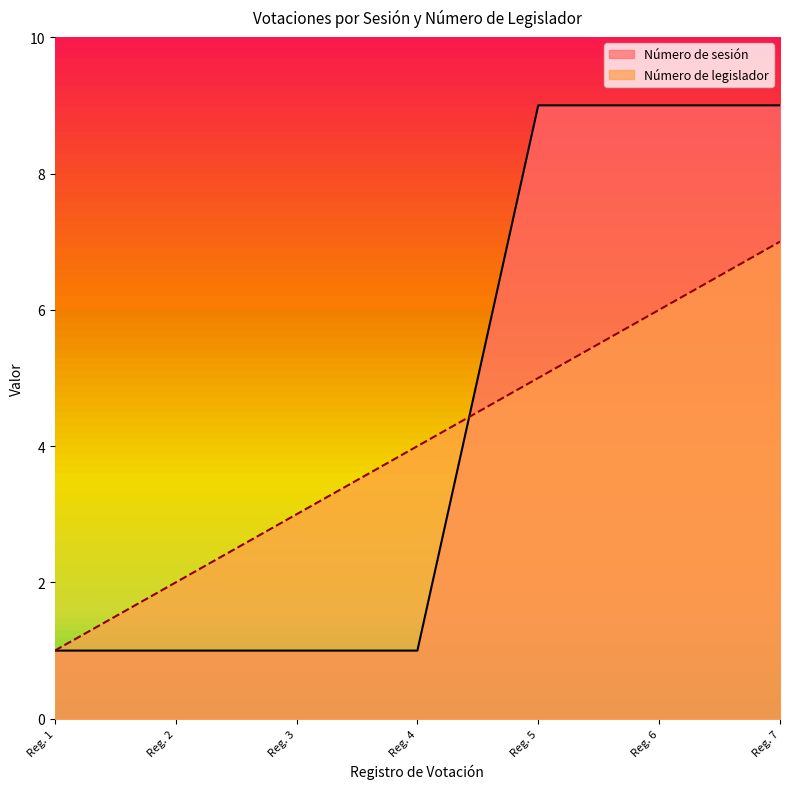

How many series are shown in this chart?

2